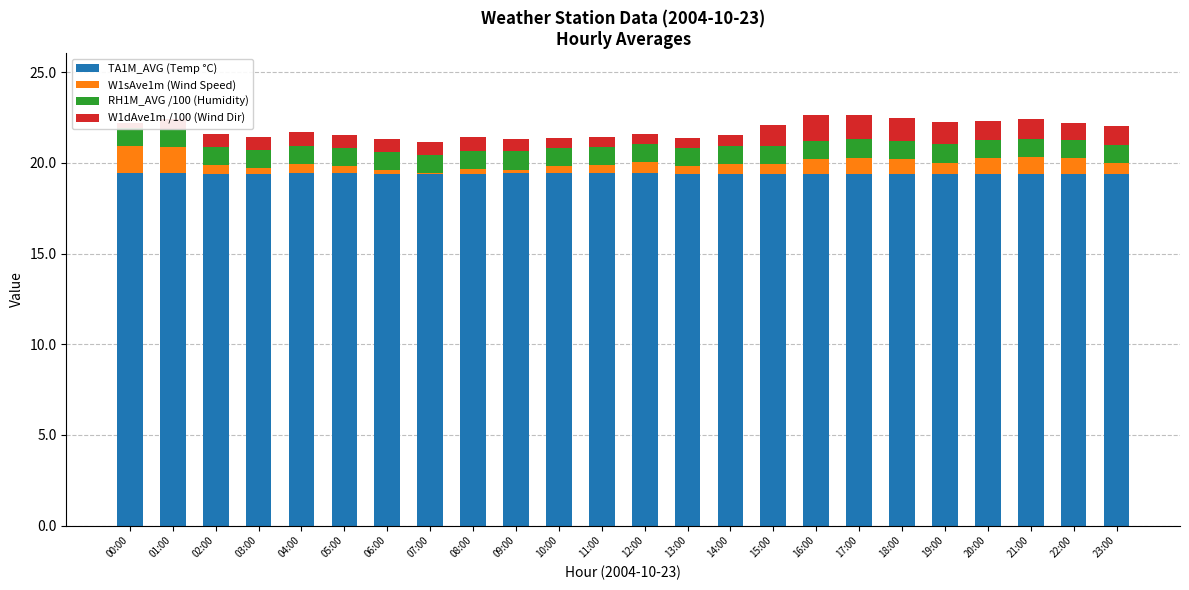

At which category is the sum across all series the highest?

17:00